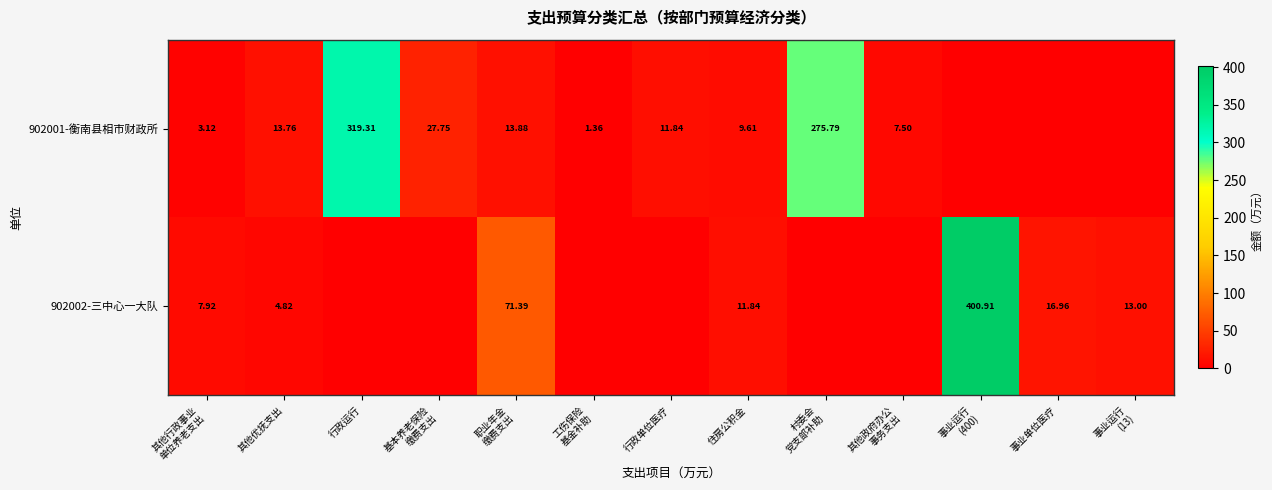

At which category is the sum across all series the highest?

事业运行
(400)